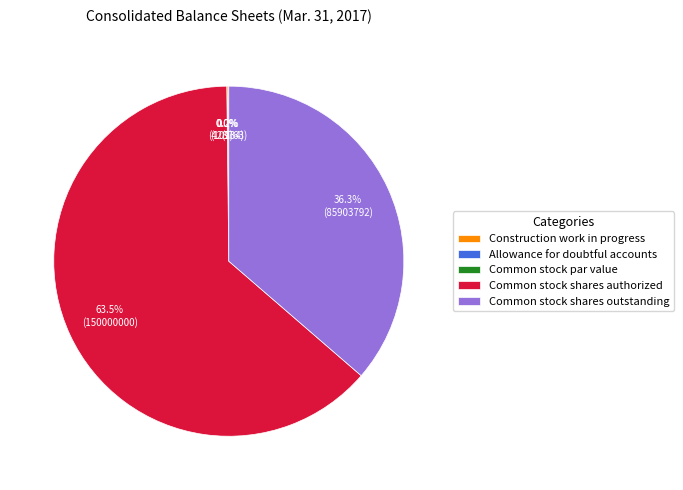

Which category accounts for the majority?

Common stock shares authorized